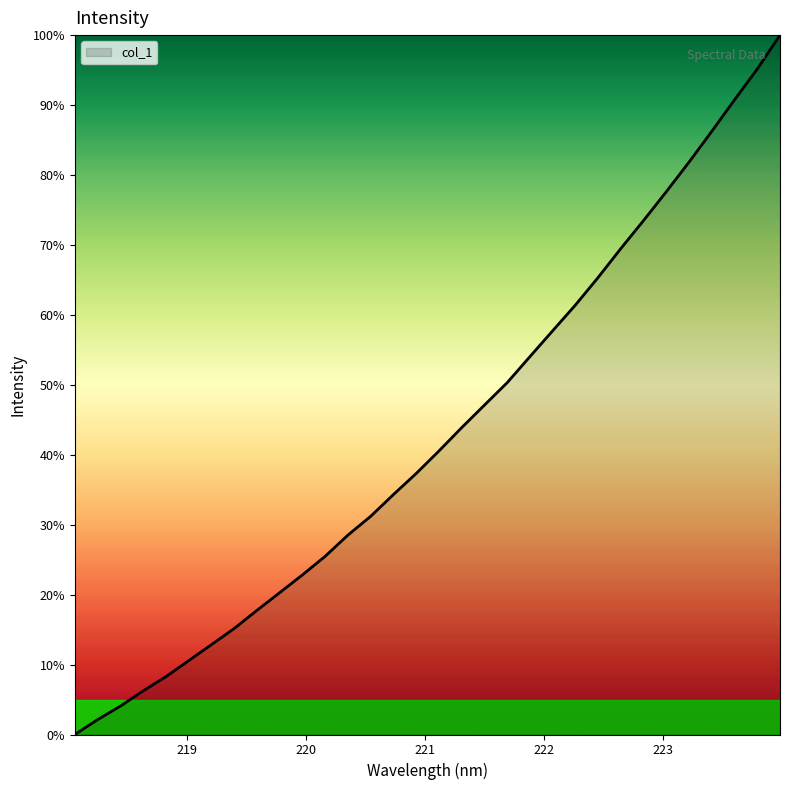

What is the maximum value shown in the chart?

100.0